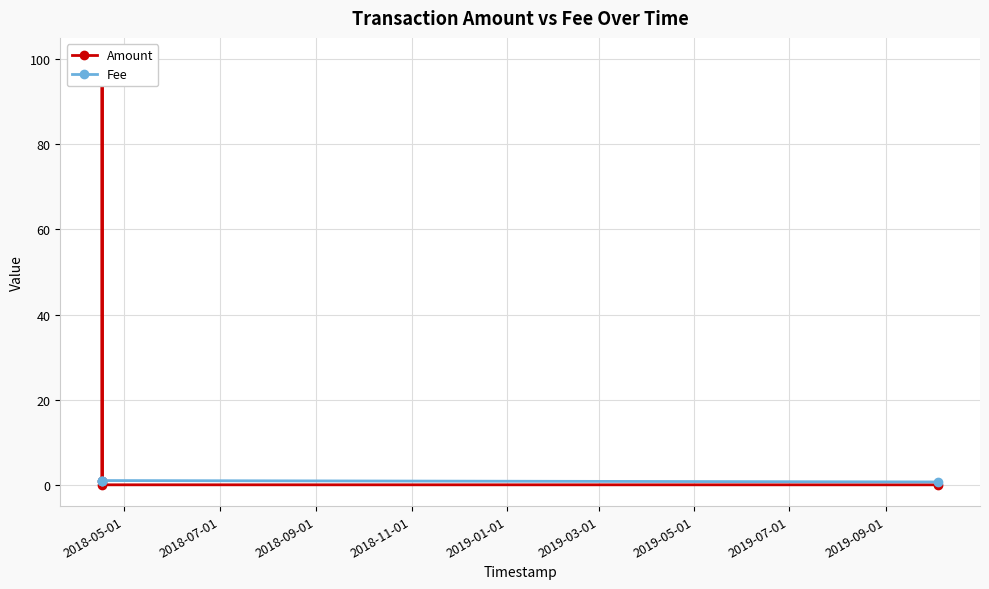

What is the total value across all series at 2018-07-01?

101.0